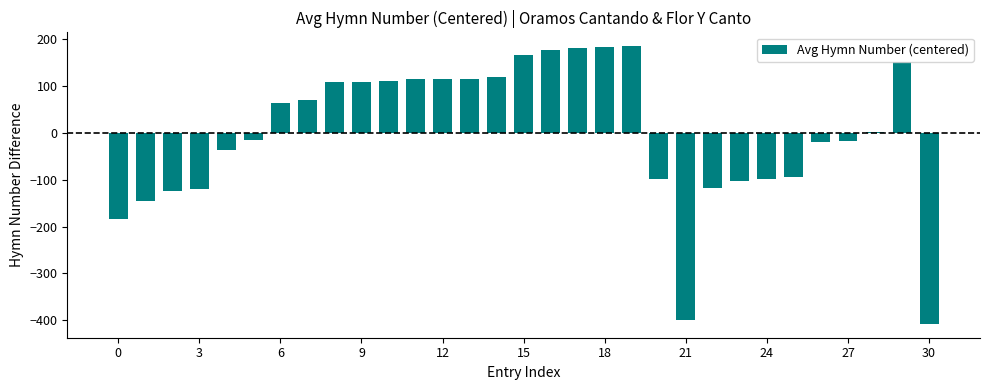

What is the greatest value displayed?

185.4